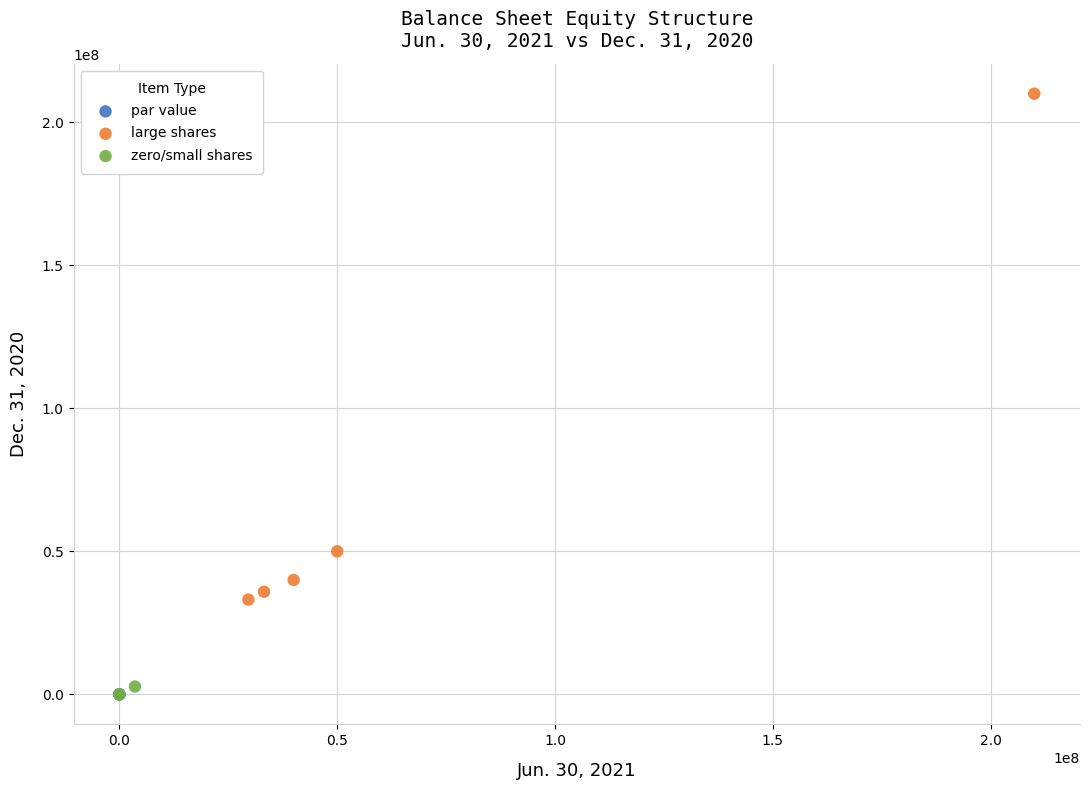

What are all the series names shown in the legend?

par value, large shares, zero/small shares